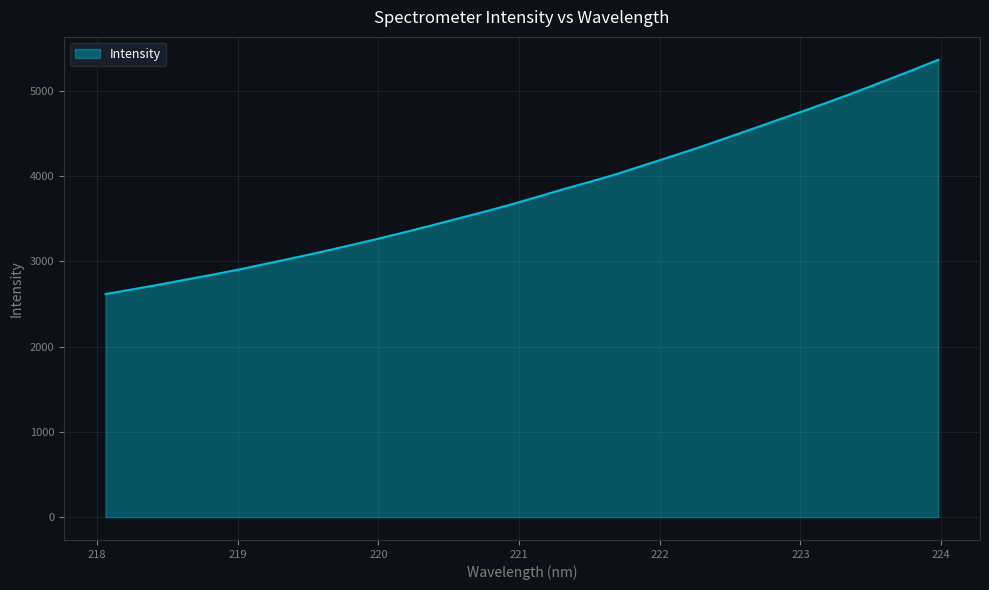

What is the greatest value displayed?

5366.0